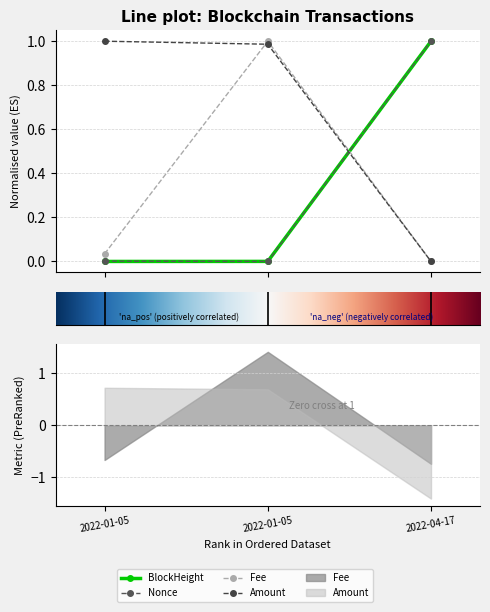

Between 2022-01-05 and 2022-04-17, which series saw the biggest shift?

Nonce